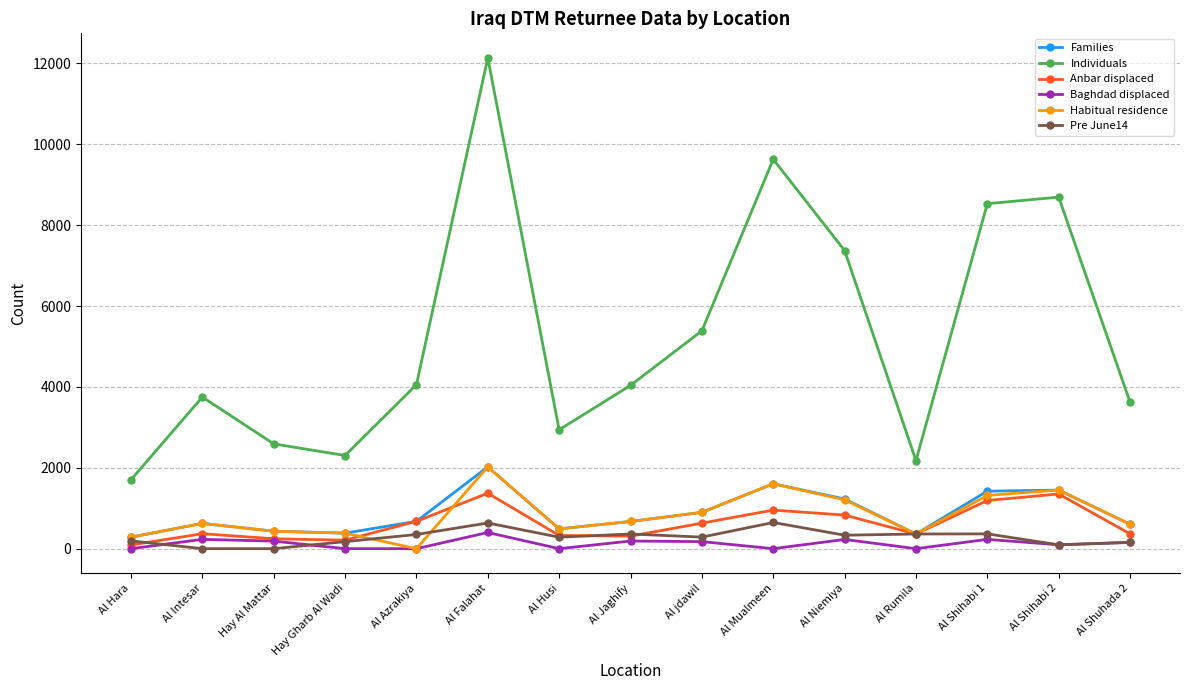

At how many categories does at least one series exceed 4302?

6